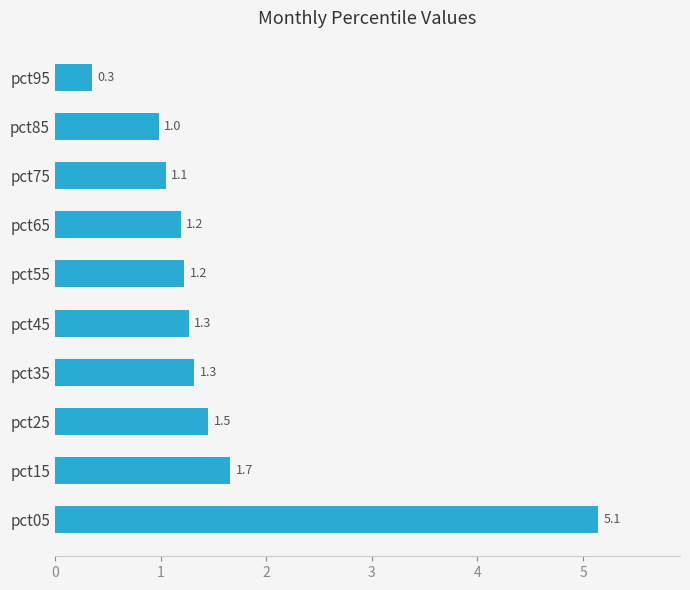

What is the difference between the second highest and second lowest values?

0.7